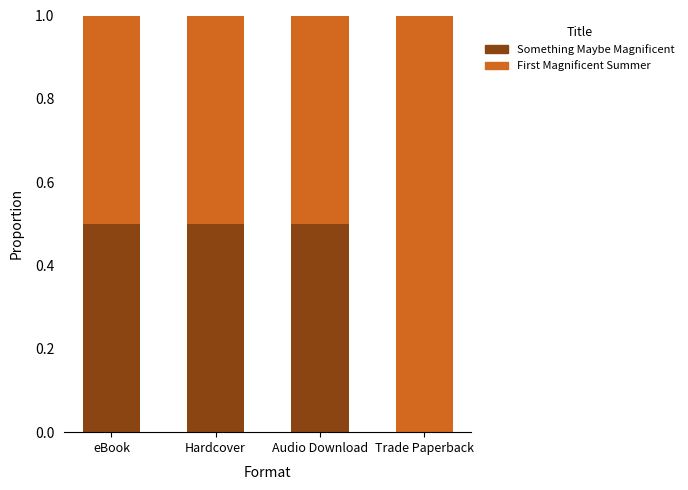

What is the total value across all series at Hardcover?

1.0